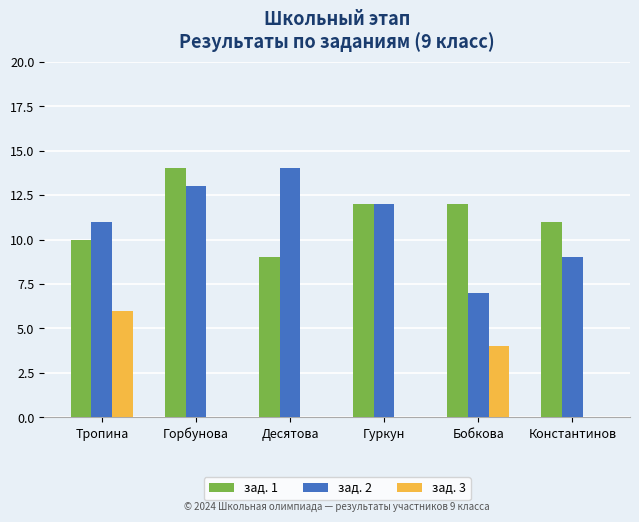

Between Десятова and Бобкова, which series saw the biggest shift?

зад. 2